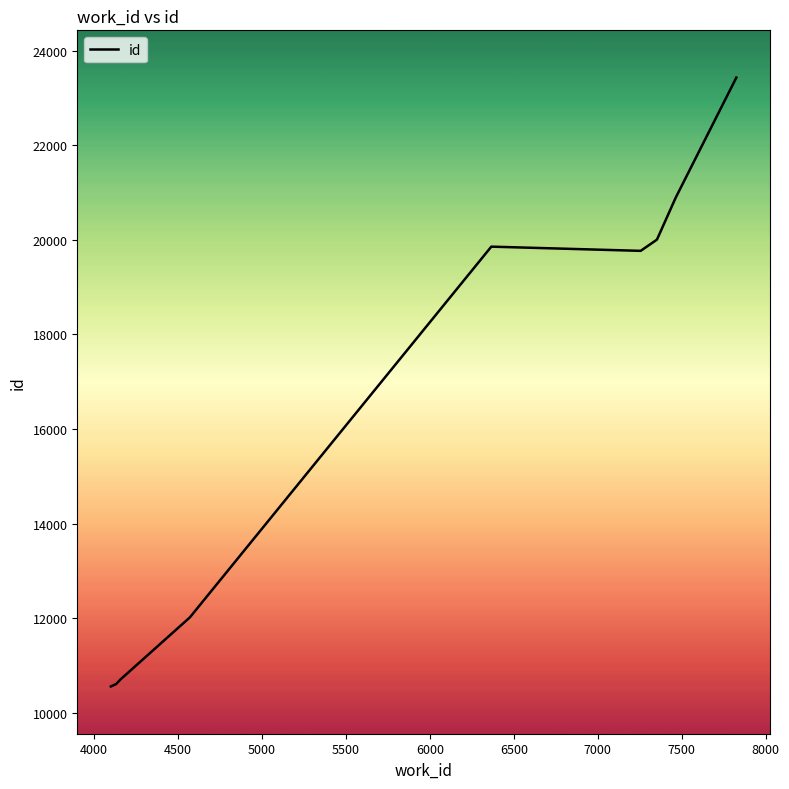

True or false: the data has more than 1 interior local peaks.

False